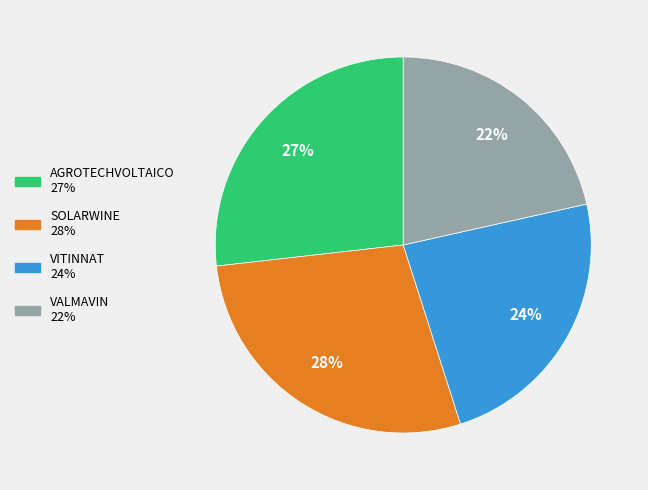

Which slice is the smallest?

VALMAVIN